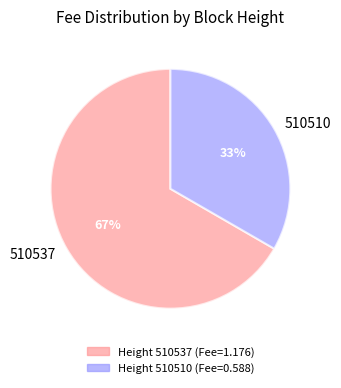

To the nearest percent, what is the combined percentage of 510537 and 510510?

100%